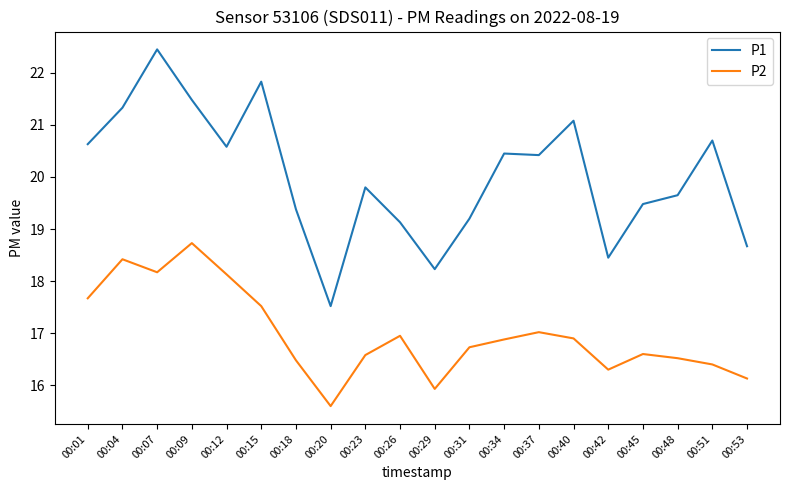

Is it true that P2 equals 17.7 at 00:01?

True